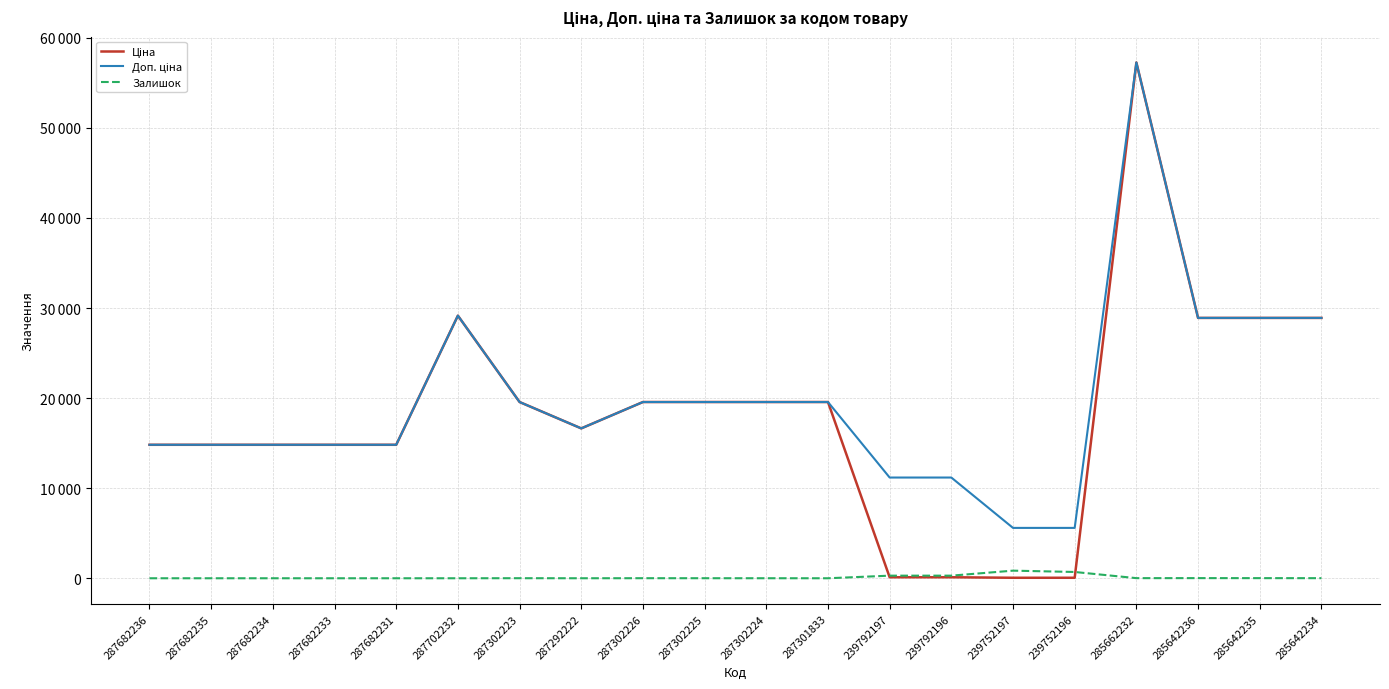

What is the difference between the second highest and minimum values in the Залишок series?

698.0